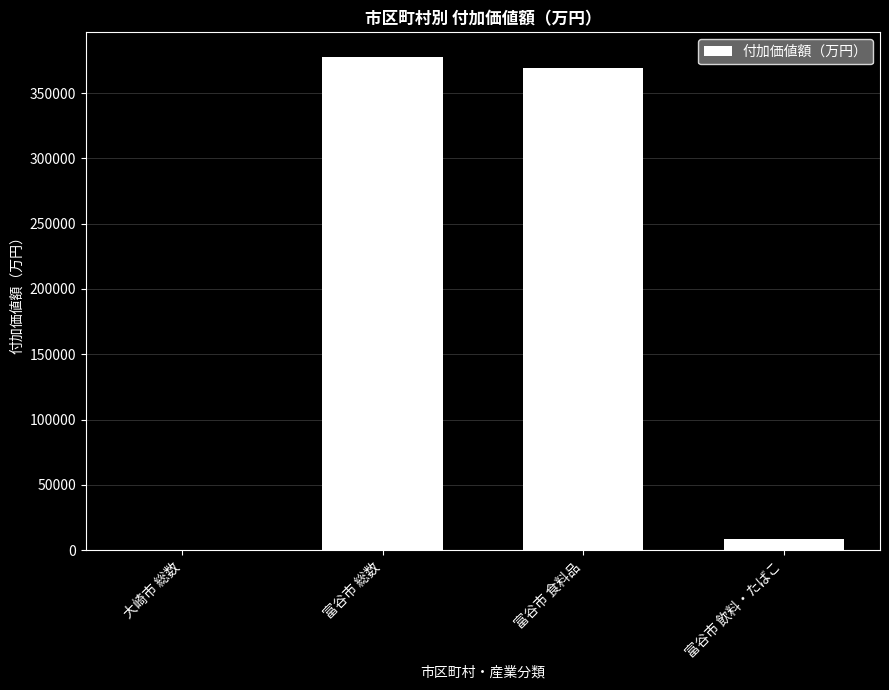

Read the value at 富谷市 食料品, to the nearest 10.

369110